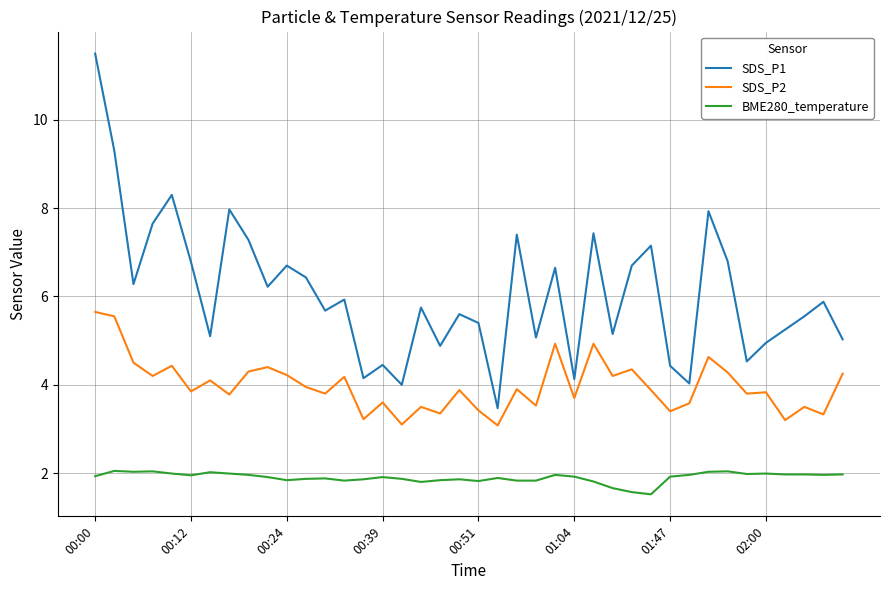

List the series in order of their overall mean, highest first.

SDS_P1, SDS_P2, BME280_temperature